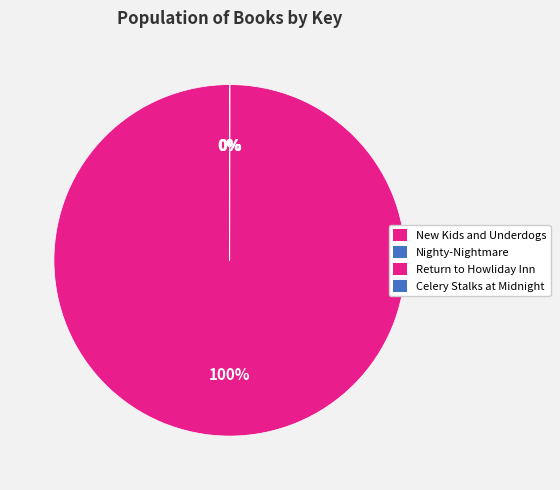

Which category has the smallest portion of the pie?

Celery Stalks at Midnight